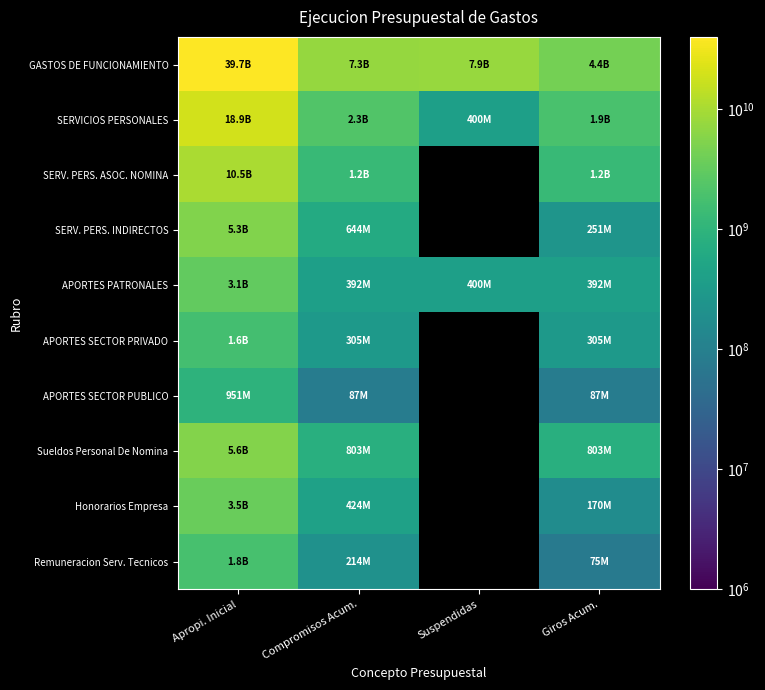

Is the value of SERV. PERS. ASOC. NOMINA at Suspendidas greater than the value of APORTES SECTOR PUBLICO at Apropi. Inicial?

No